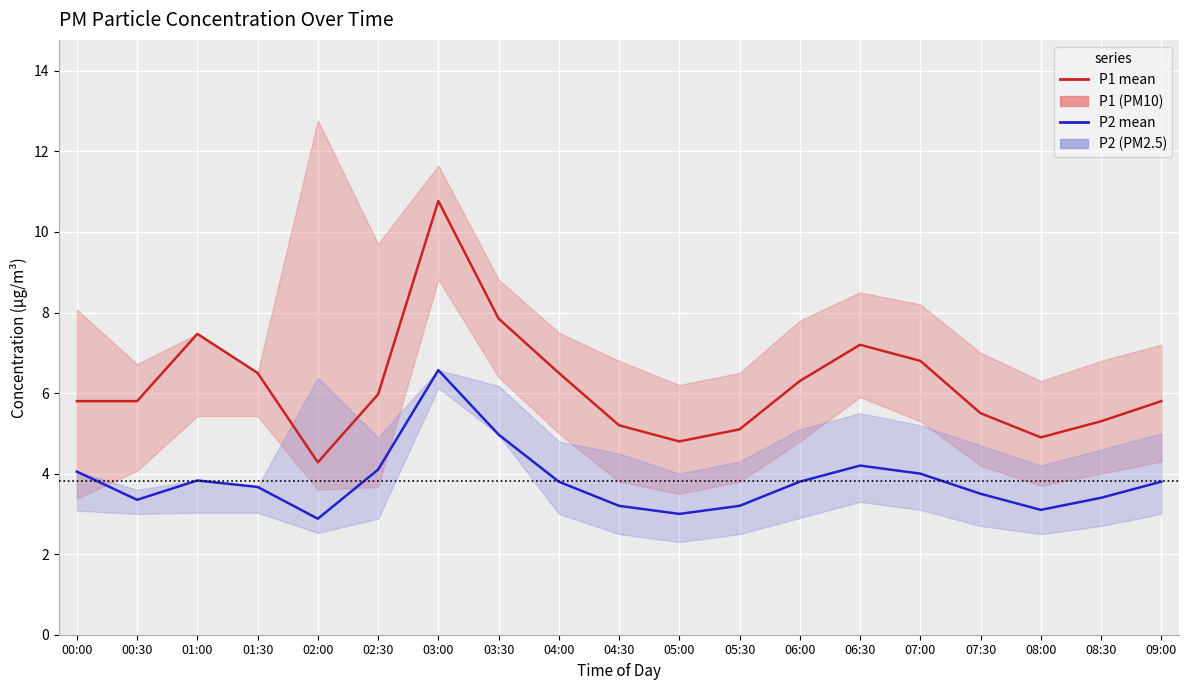

Rank the categories by P1 value from lowest to highest.

02:00, 05:00, 08:00, 05:30, 04:30, 08:30, 07:30, 00:00, 00:30, 09:00, 02:30, 06:00, 01:30, 04:00, 07:00, 06:30, 01:00, 03:30, 03:00